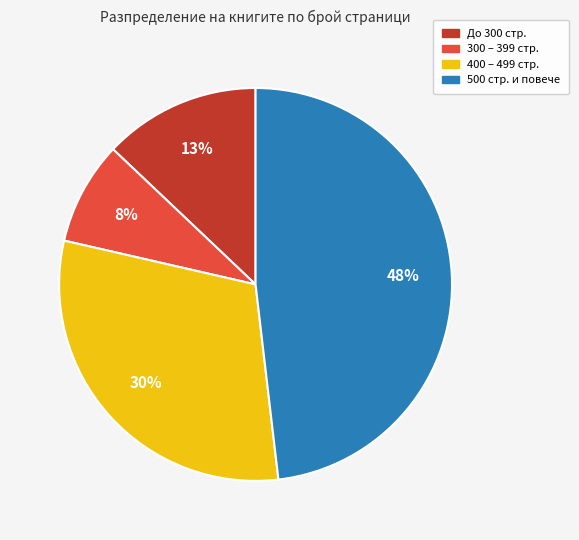

Is there a majority slice in this chart?

No